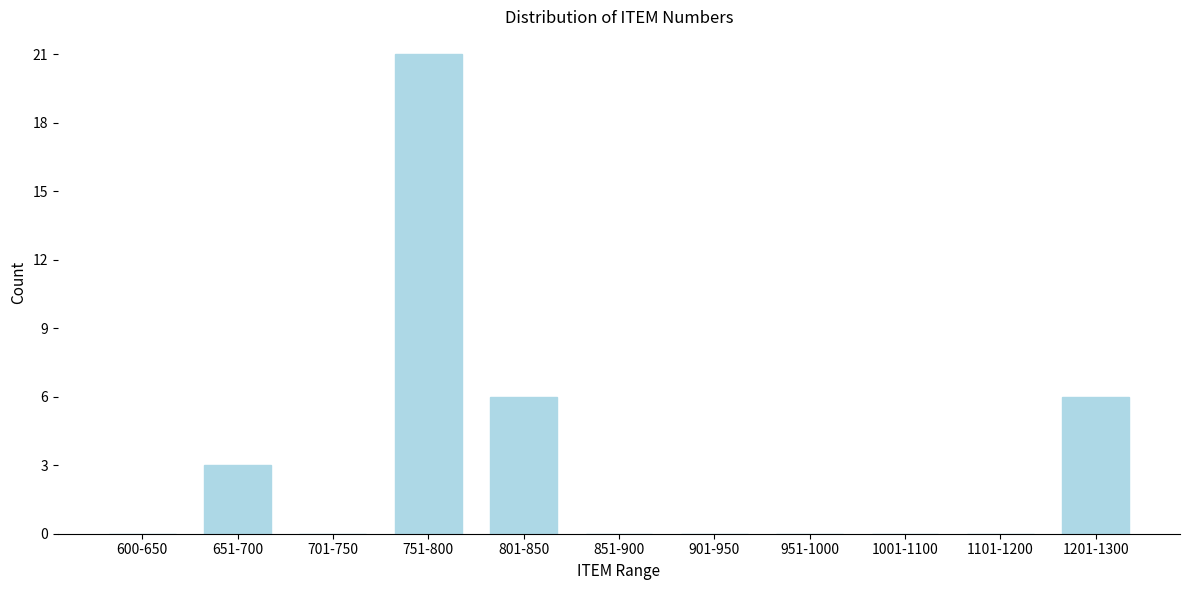

Reading right to left, list all the values displayed in this chart.

1201-1300=6	1101-1200=0	1001-1100=0	951-1000=0	901-950=0	851-900=0	801-850=6	751-800=21	701-750=0	651-700=3	600-650=0